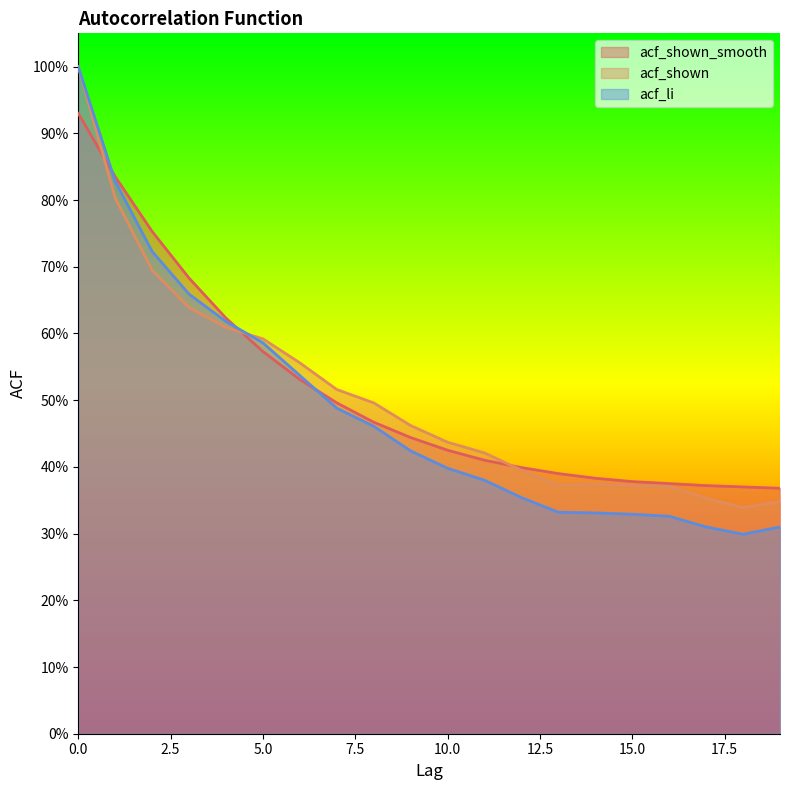

True or false: acf_shown and acf_li intersect in this chart.

True